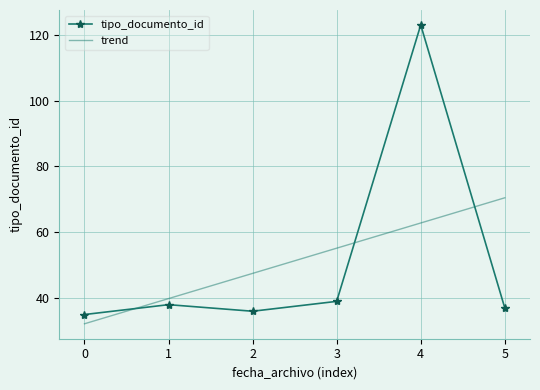

Which series has the largest range (max minus min)?

tipo_documento_id